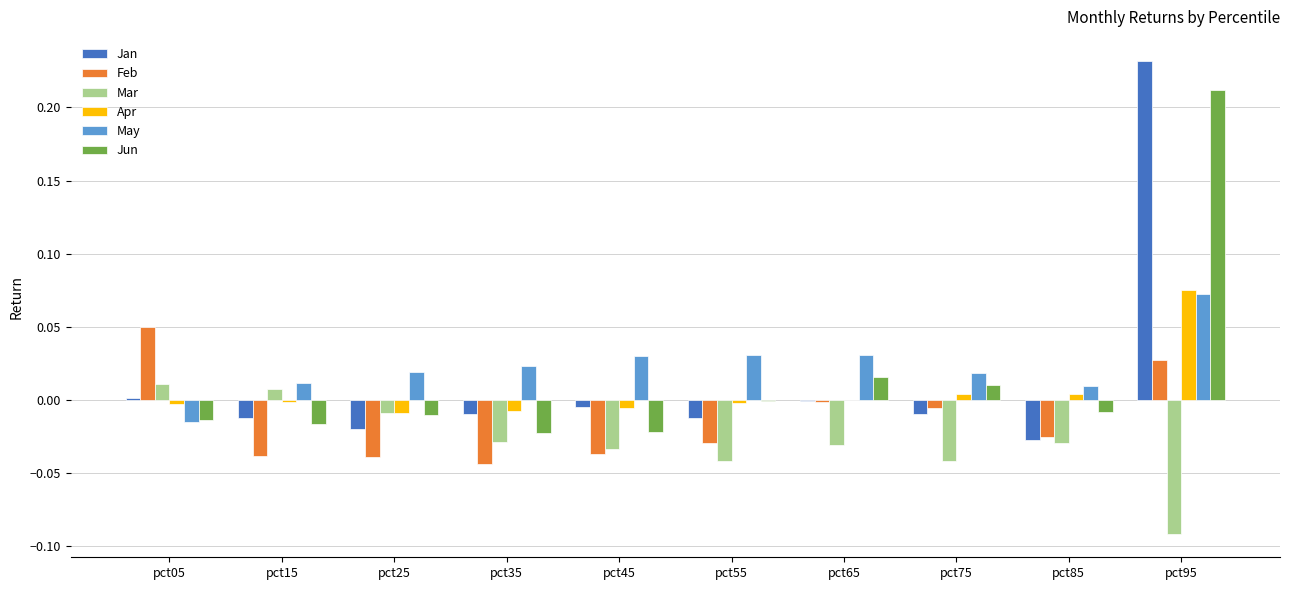

What is the sum of all Mar values?

-0.3